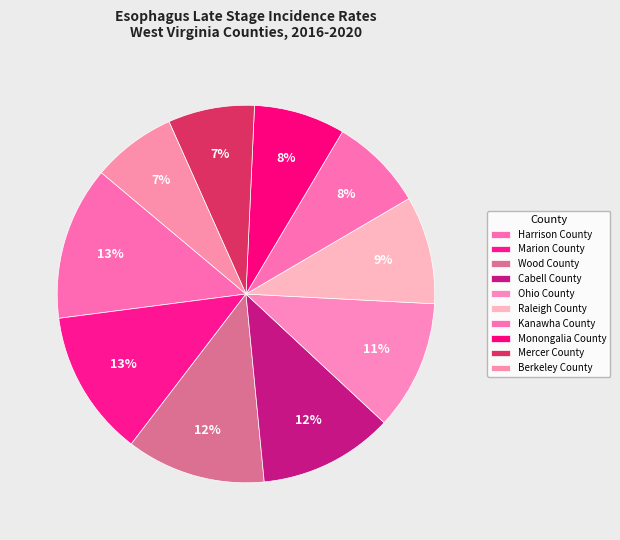

What percentage is the Kanawha County slice, to the nearest percent?

8%